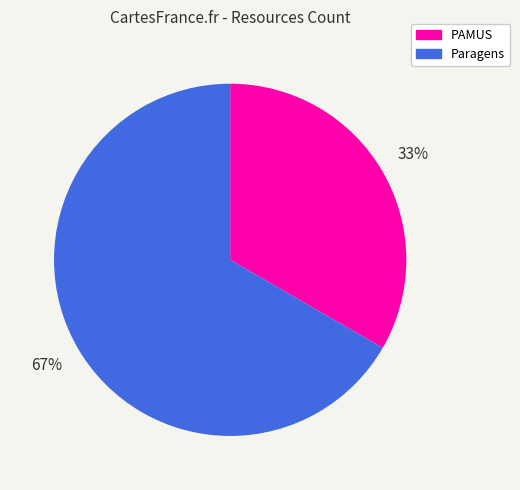

Is the sum of PAMUS and Paragens greater than half?

Yes